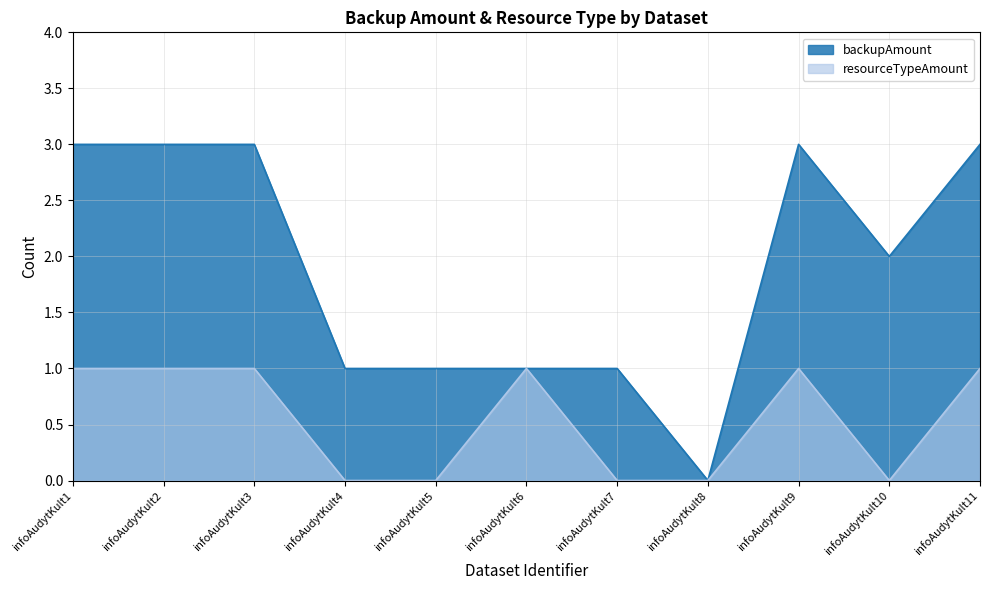

Does the chart have visible grid lines?

Yes